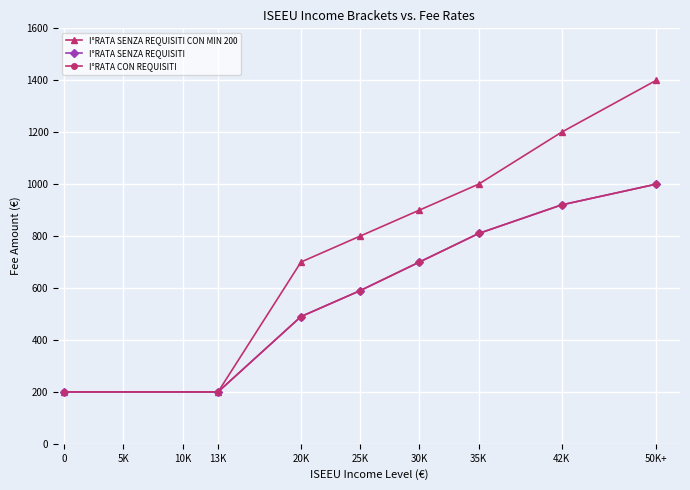

Is this an area chart (filled region under the line)?

No